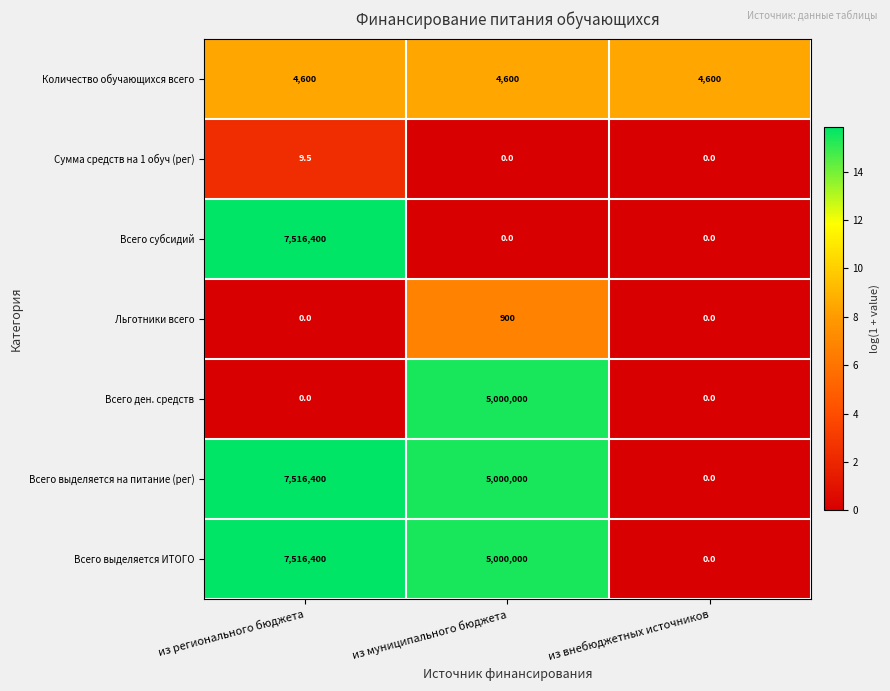

The value of Всего выделяется на питание (рег) at из муниципального бюджета is 5000000.0. True or false?

True